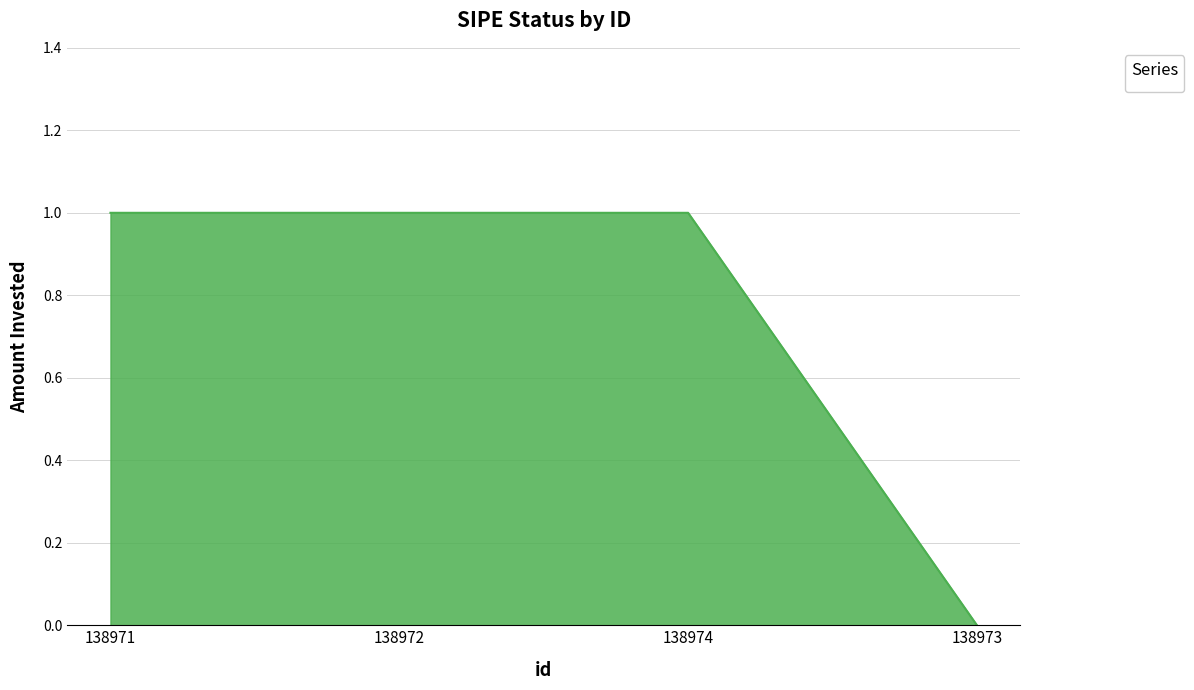

Reading left to right, what are all the values shown in this chart?

1	1	1	0